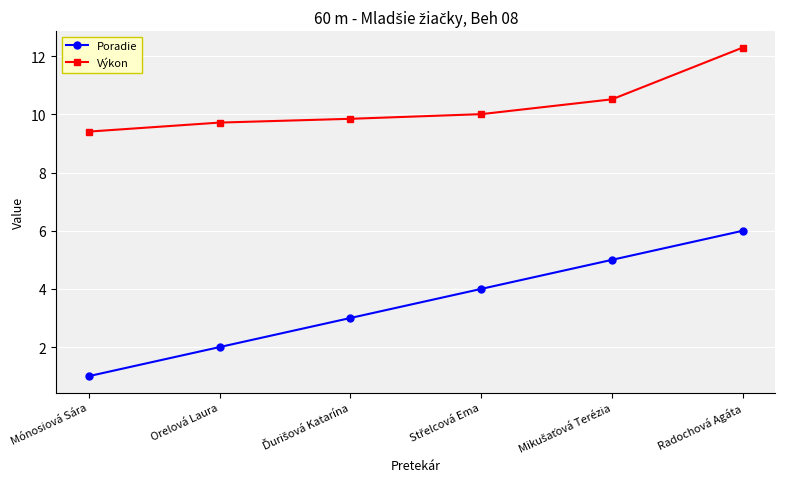

Which series has the largest total across all categories?

Výkon